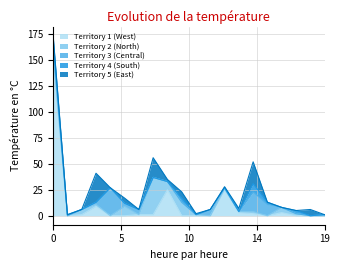

How many intersections are there between Territory 5 (East) and Territory 3 (Central)?

7